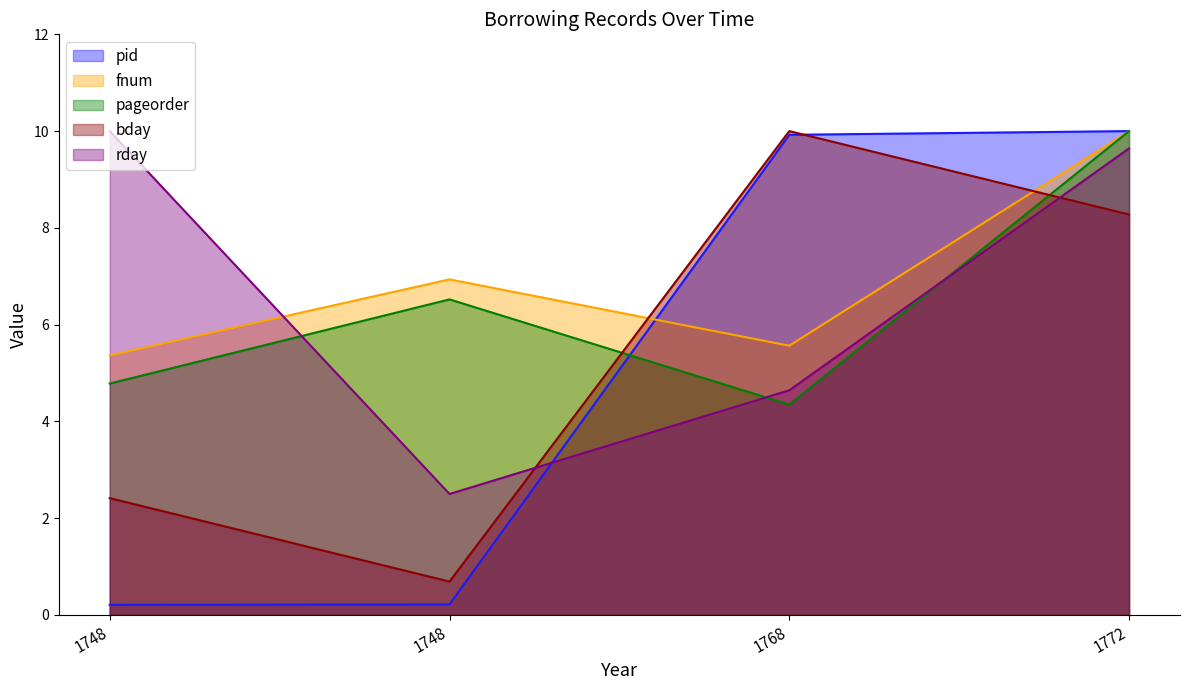

Reading left to right, extract all data points from this chart.

pid: 1748=0.2	1748=0.2	1768=9.9	1772=10.0
fnum: 1748=5.4	1748=6.9	1768=5.6	1772=10.0
pageorder: 1748=4.8	1748=6.5	1768=4.3	1772=10.0
bday: 1748=2.4	1748=0.7	1768=10.0	1772=8.3
rday: 1748=10.0	1748=2.5	1768=4.6	1772=9.6